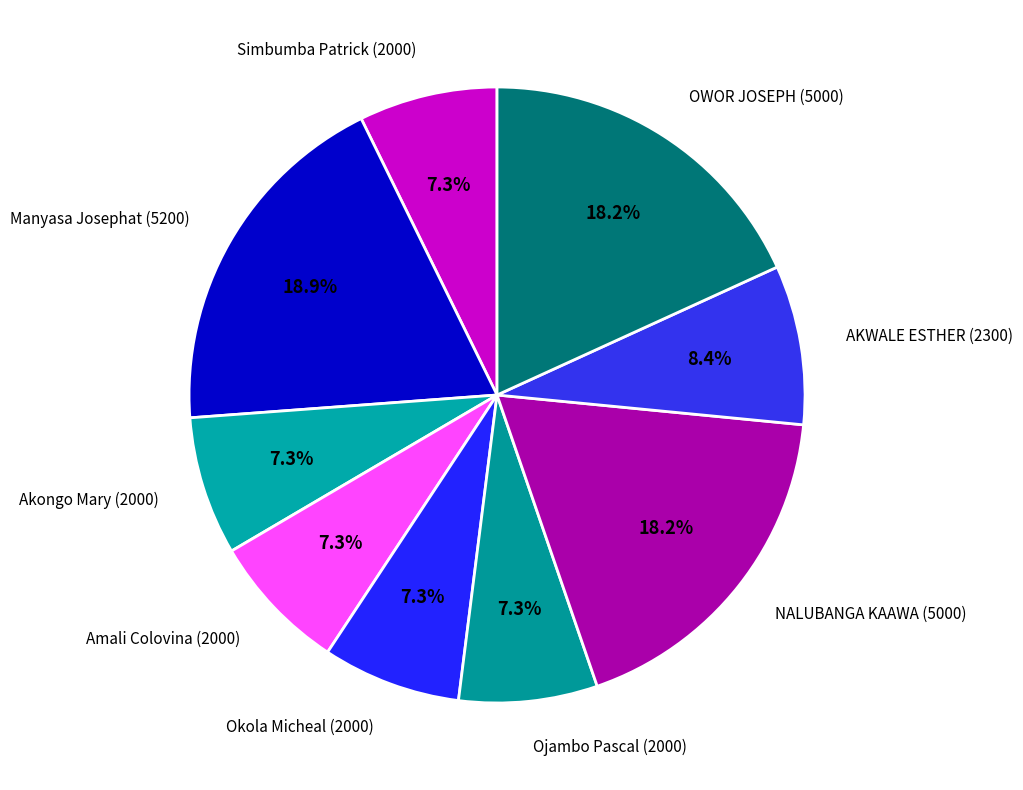

Do NALUBANGA KAAWA (5000) and OWOR JOSEPH (5000) together represent more than half of the pie?

No